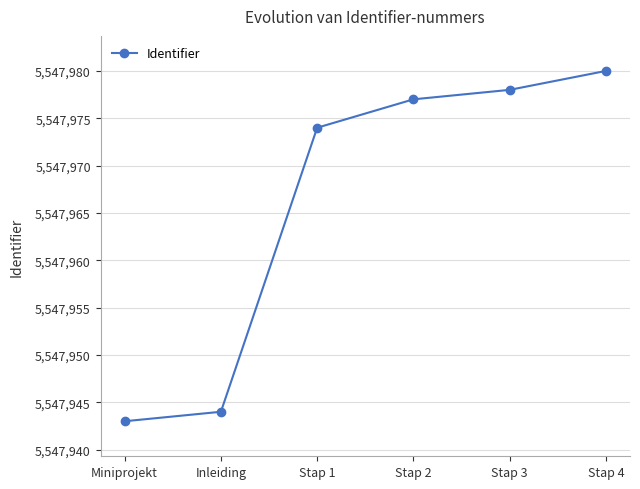

Reading left to right, what are all the values shown in this chart?

Miniprojekt=5547943	Inleiding=5547944	Stap 1=5547974	Stap 2=5547977	Stap 3=5547978	Stap 4=5547980